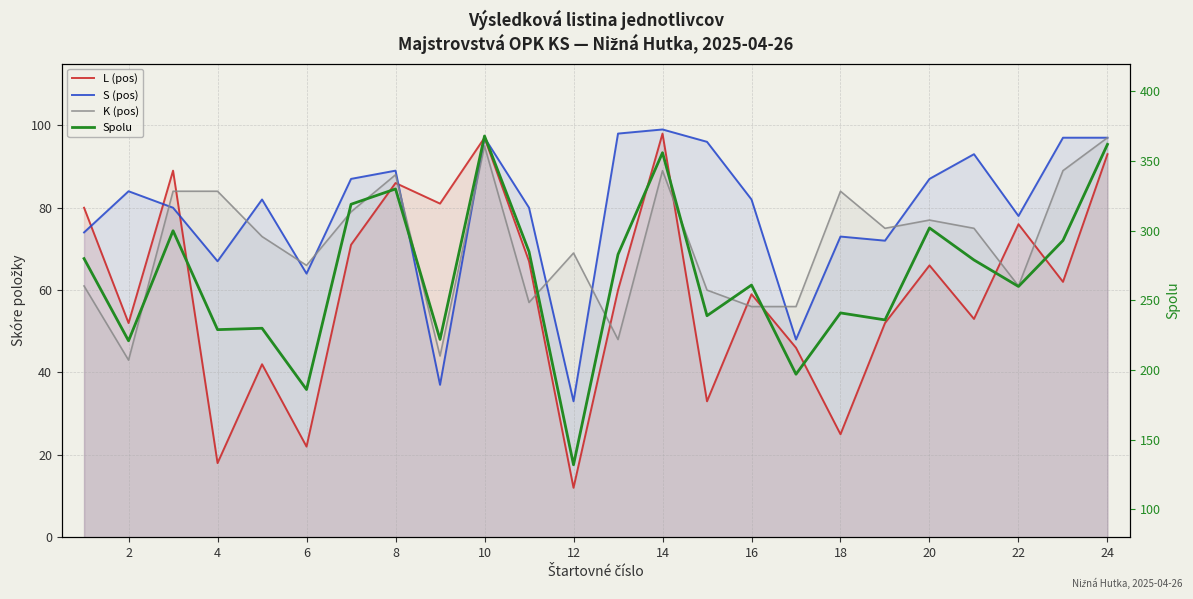

How many values in the Spolu series exceed 279?

11